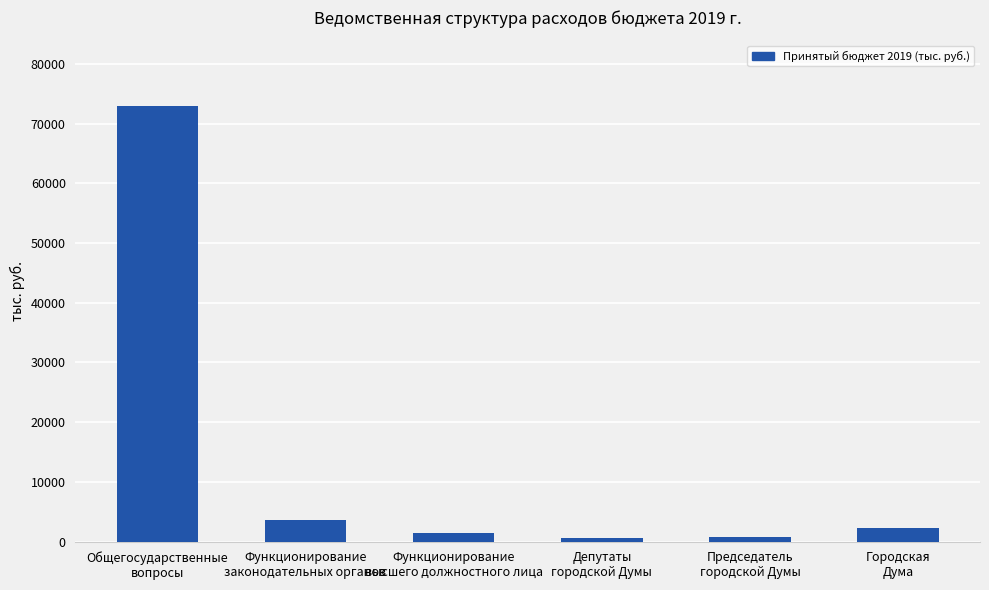

What is the difference between the maximum and minimum values?

72371.9